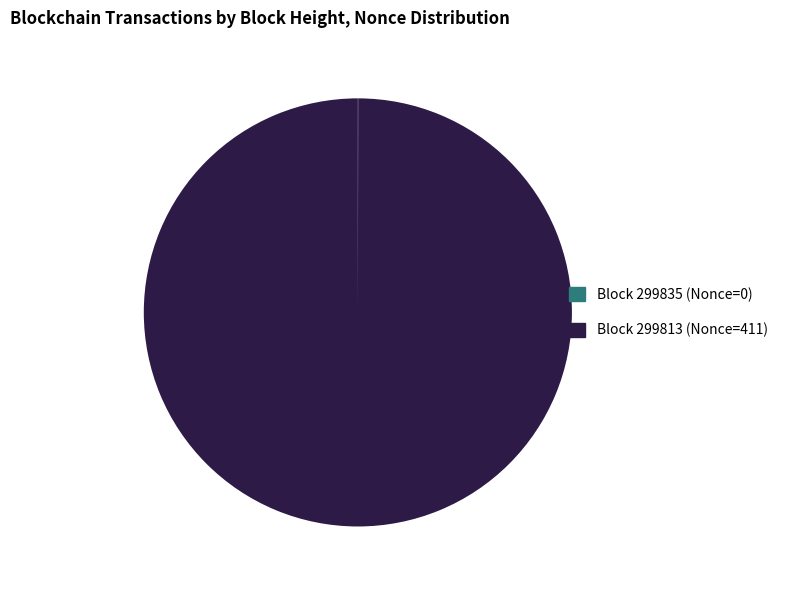

Does Block 299813 (Nonce=411) account for over 50% of the chart?

Yes